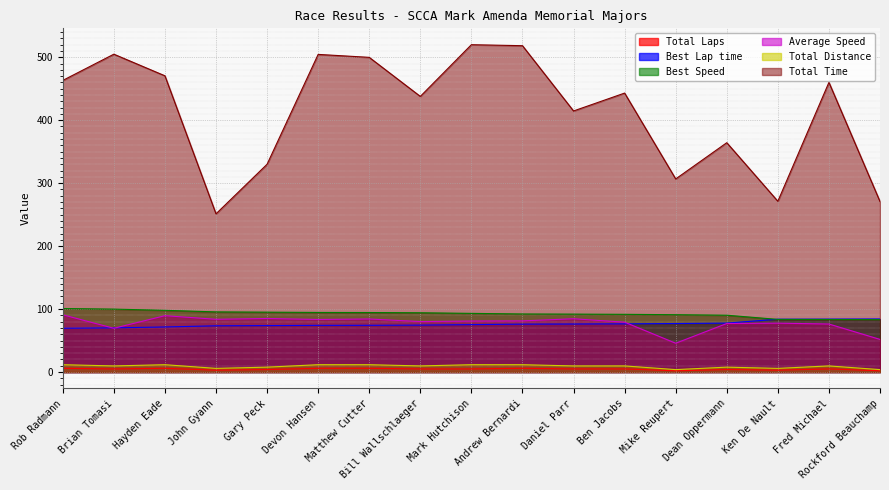

What is the difference between the maximum and second lowest values in the Total Distance series?

7.8